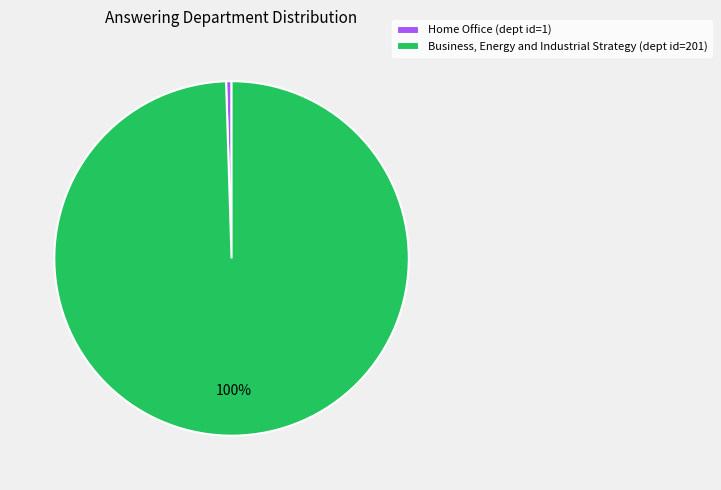

How many slices are in this pie chart?

2